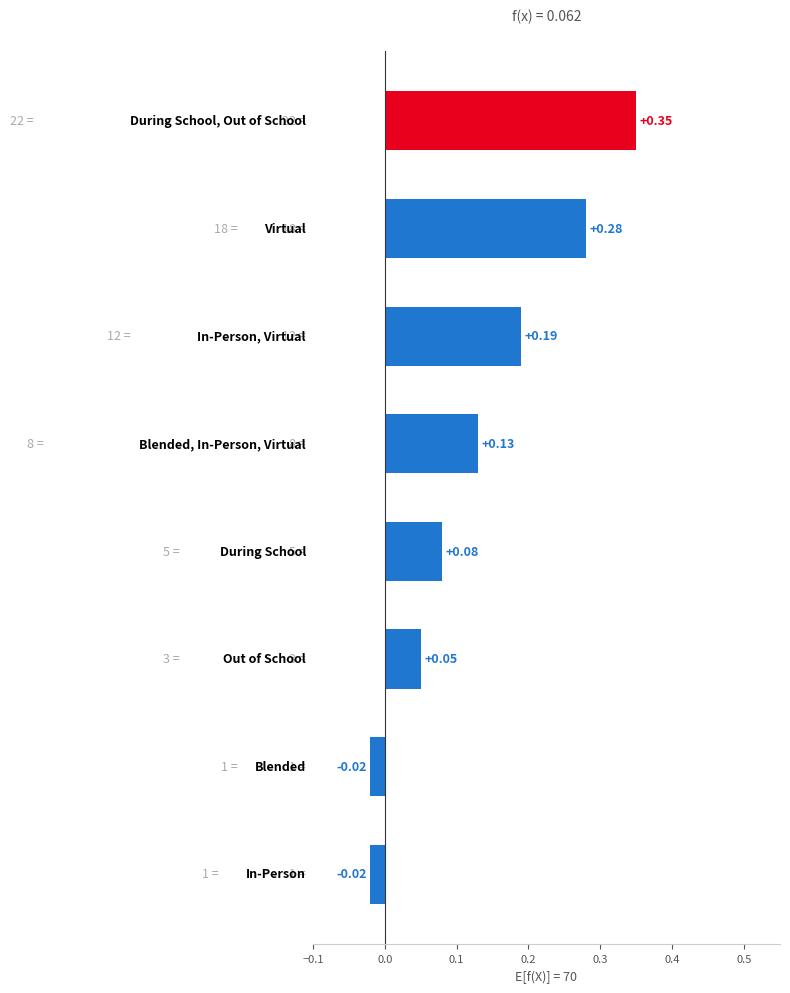

What is the sum of all values?

1.0